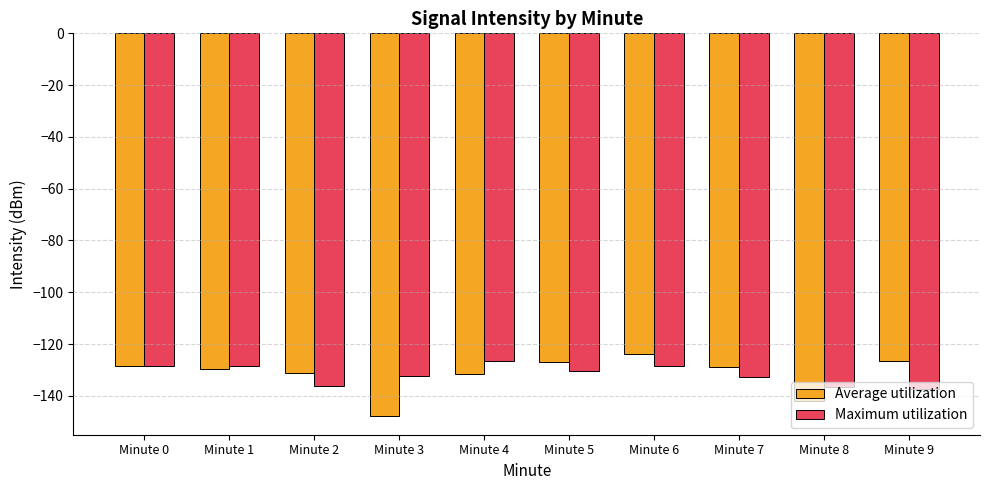

Is the value of Maximum utilization at Minute 9 greater than the value of Average utilization at Minute 7?

No